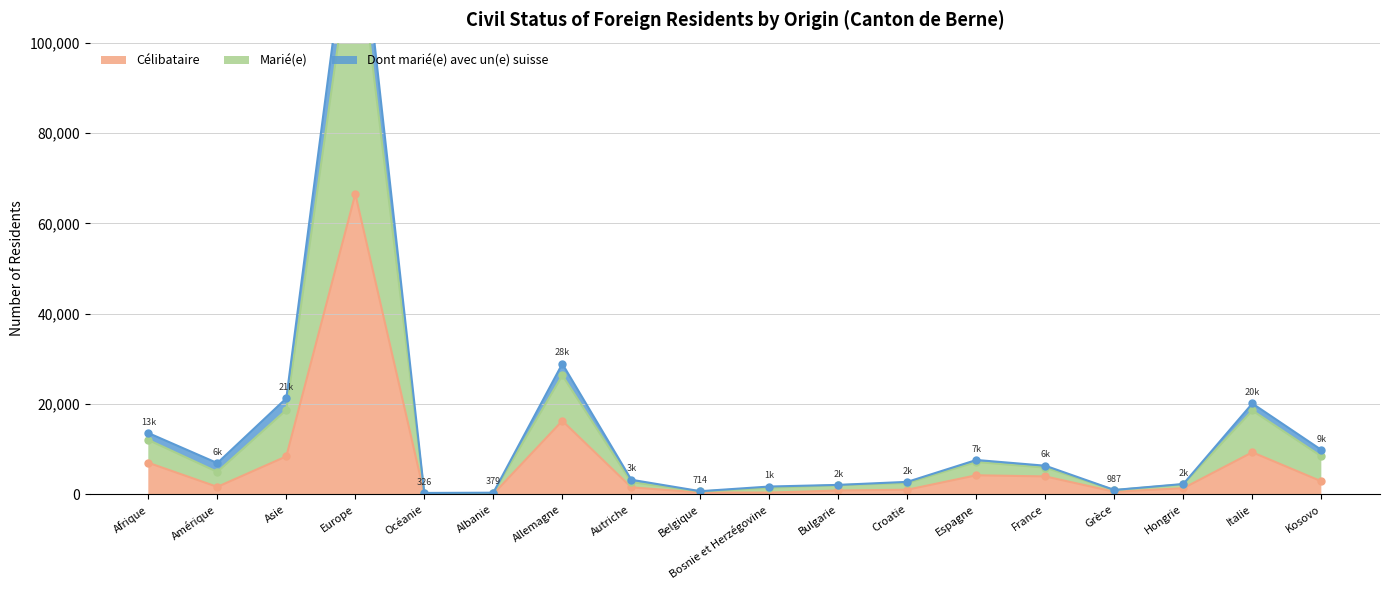

What is the average value of the Dont marié(e) avec un(e) suisse series?

13448